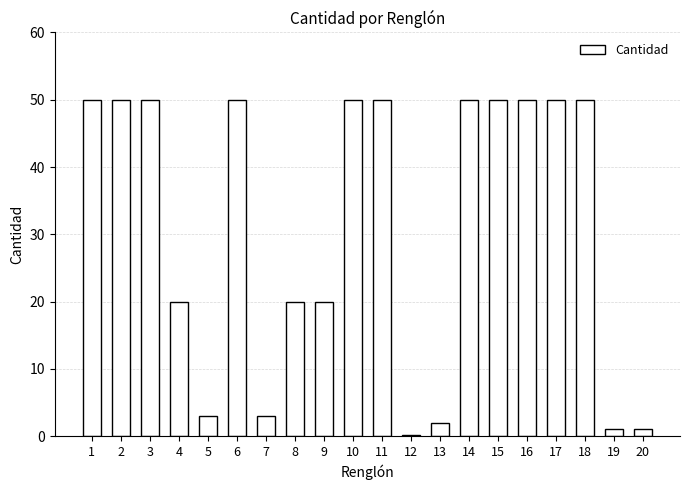

The value at 15 is 71.7. True or false?

False